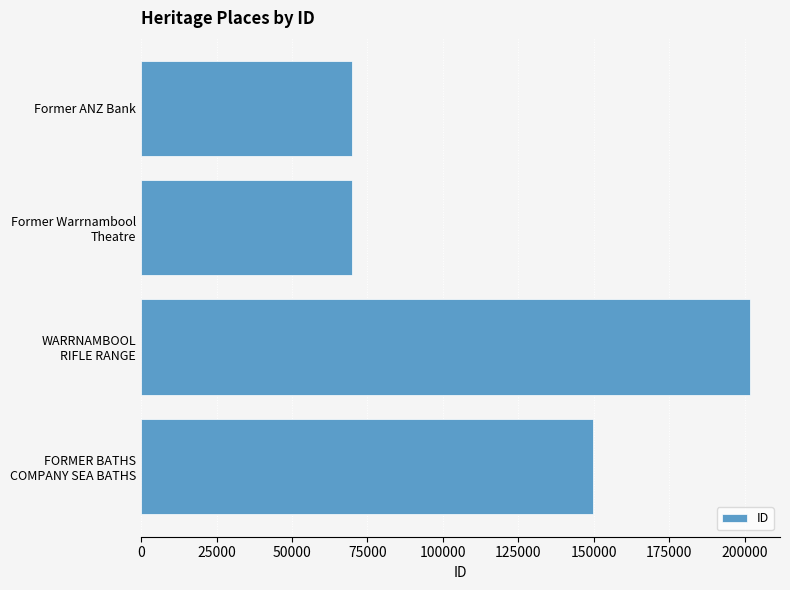

How many bars are there in total?

4